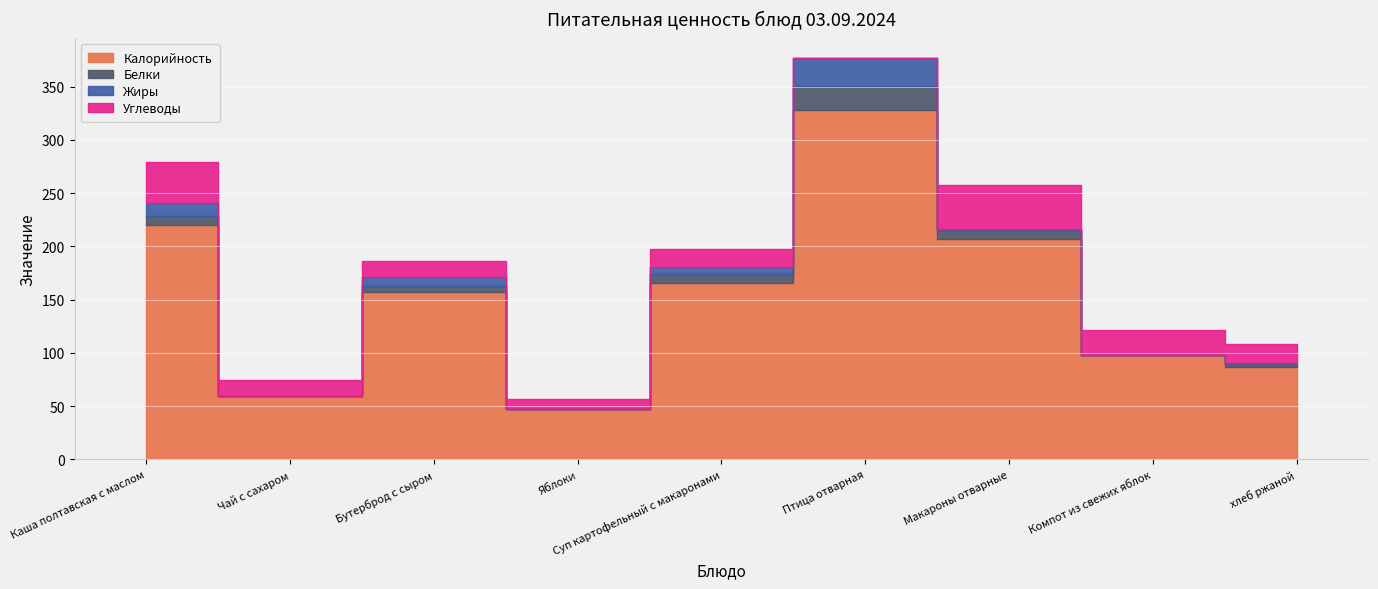

How many interior local valleys does the Углеводы series have?

2